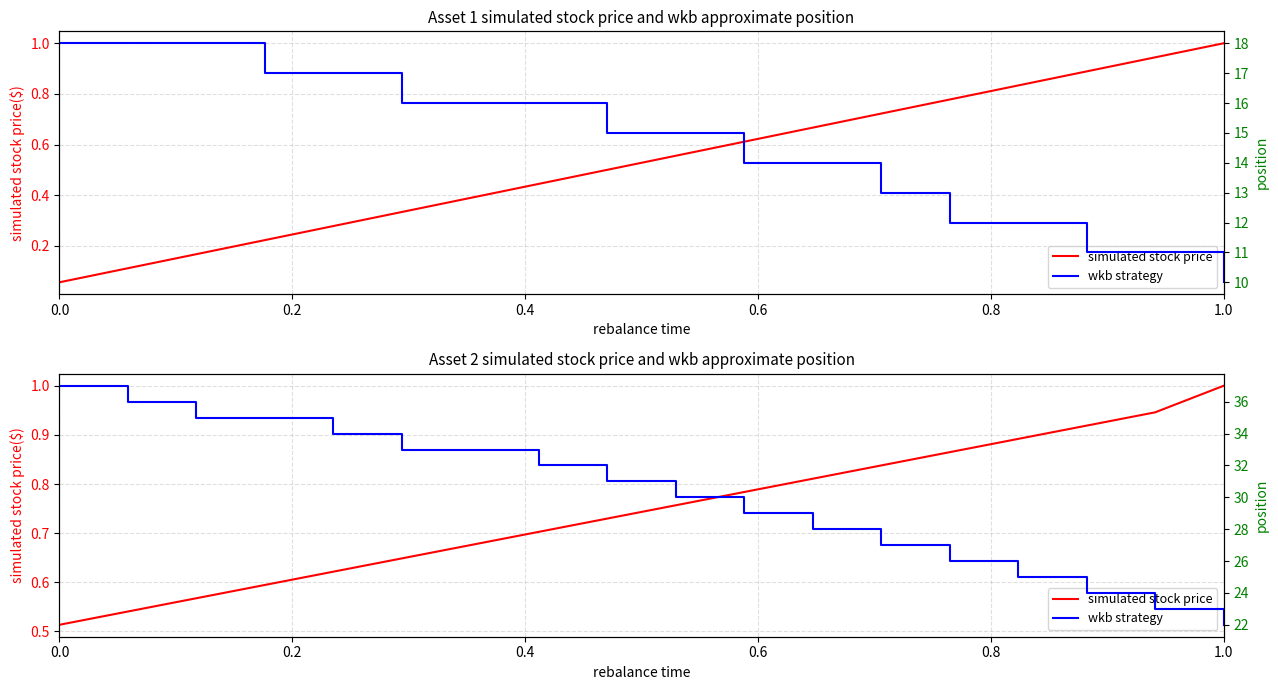

How many series are shown in this chart?

2